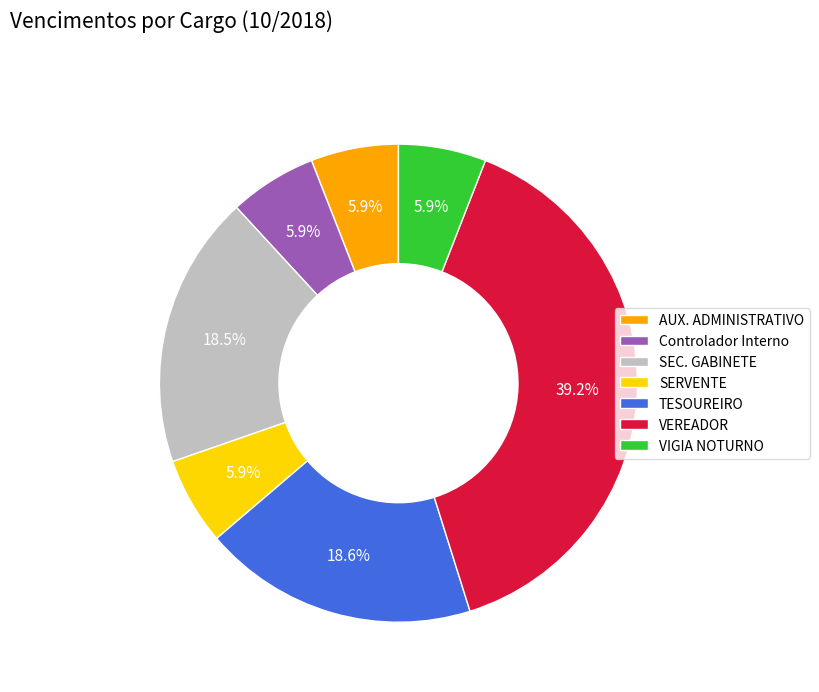

What is the largest slice in the pie chart?

VEREADOR